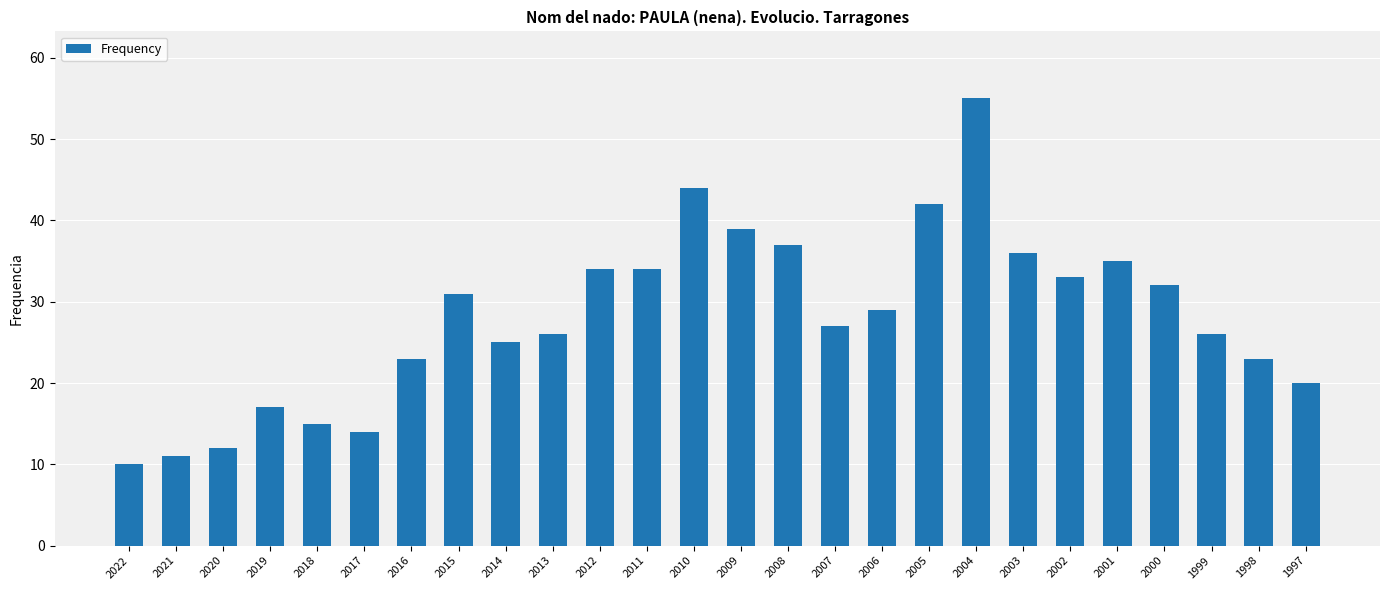

What is the value of the 1st bar from the left?

10